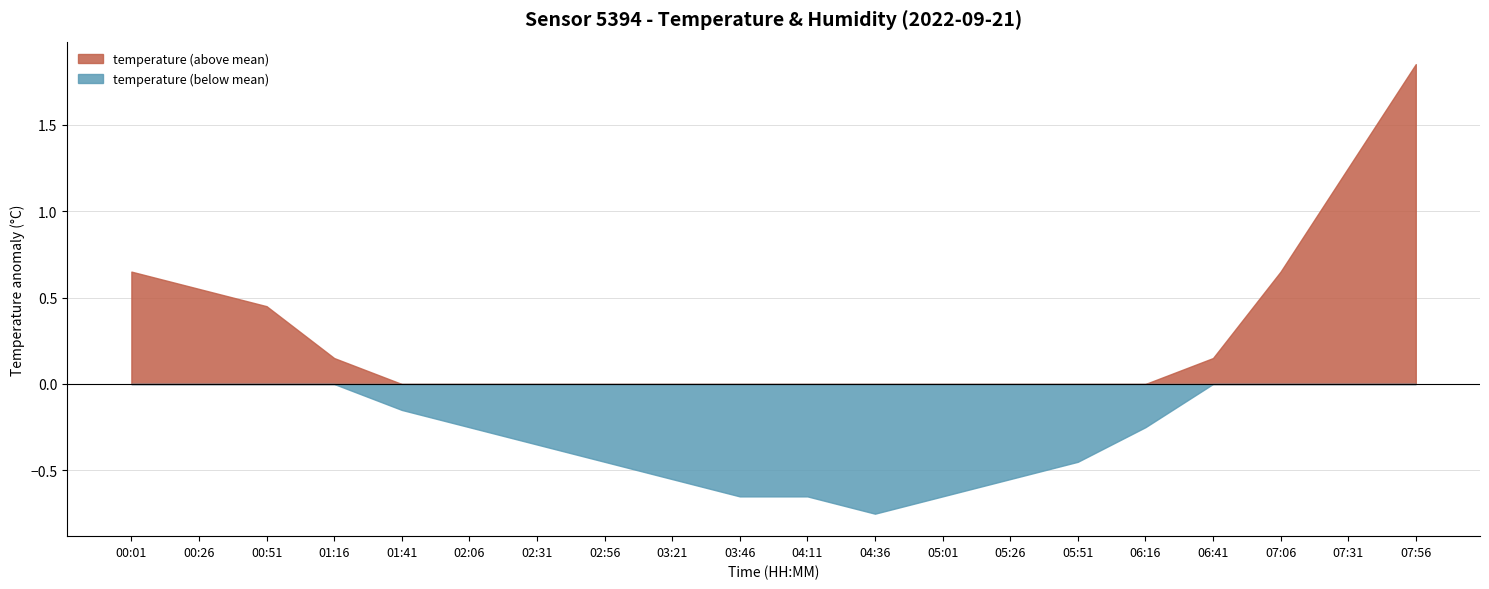

What position from the left is 06:16?

16